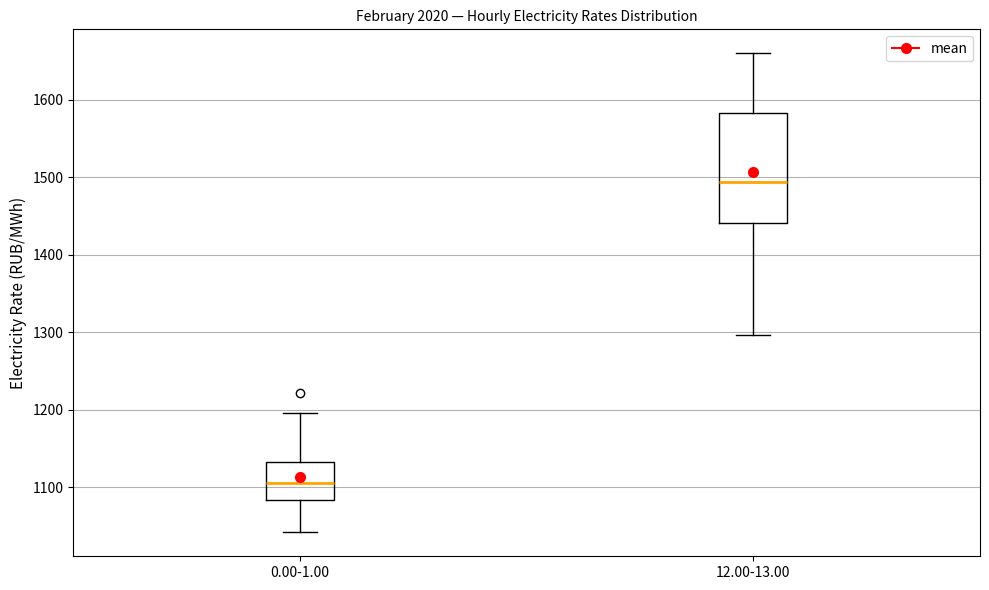

Reading left to right, read every box against the y-axis: the position of its median line, the range the box covers, and the ends of its whiskers. The values are not printed on the chart, so give them approximately, as read against the axis.

0.00-1.00: median 1110, box 1080 to 1130, whiskers 1040 to 1200
12.00-13.00: median 1490, box 1440 to 1580, whiskers 1300 to 1660